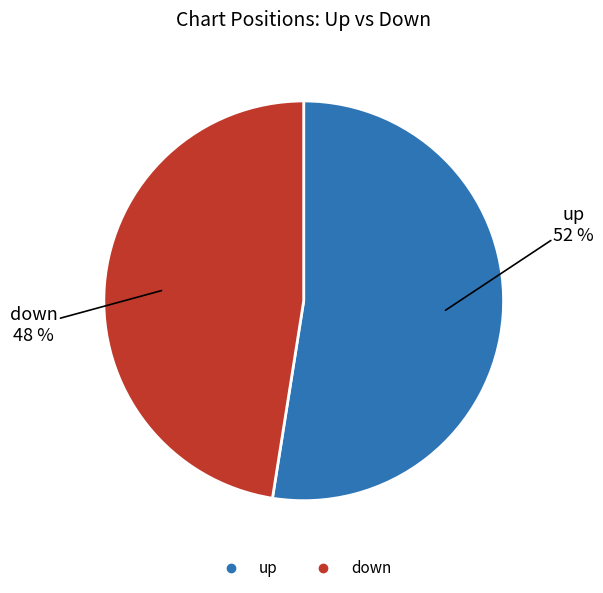

Rank the categories by value from lowest to highest.

down, up